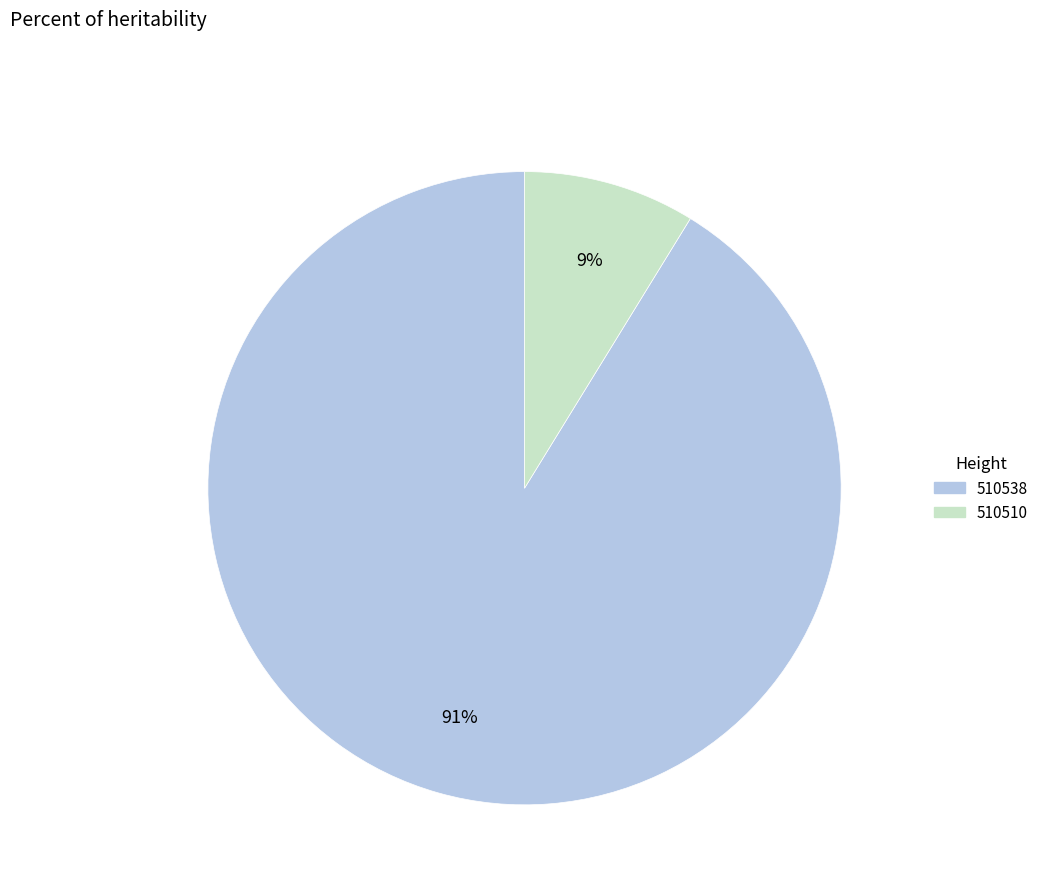

How many segments does this pie chart have?

2